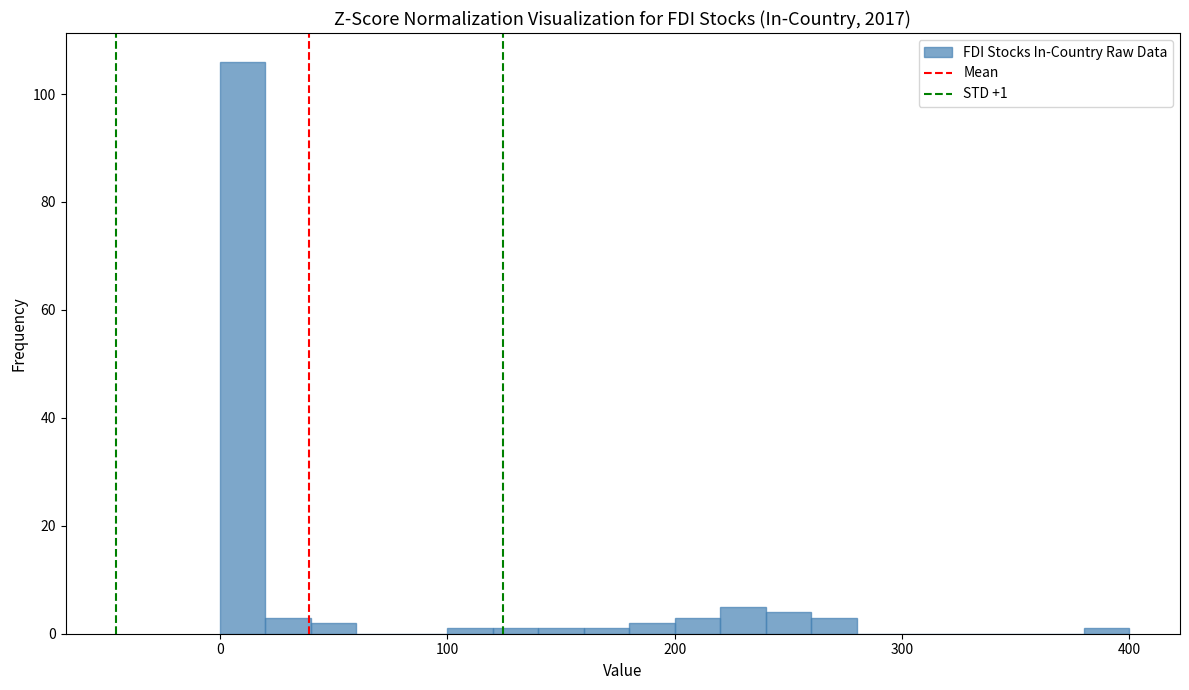

Around what value on the x-axis is the tallest bar? Give the approximate position of its centre, as read against the axis.

10